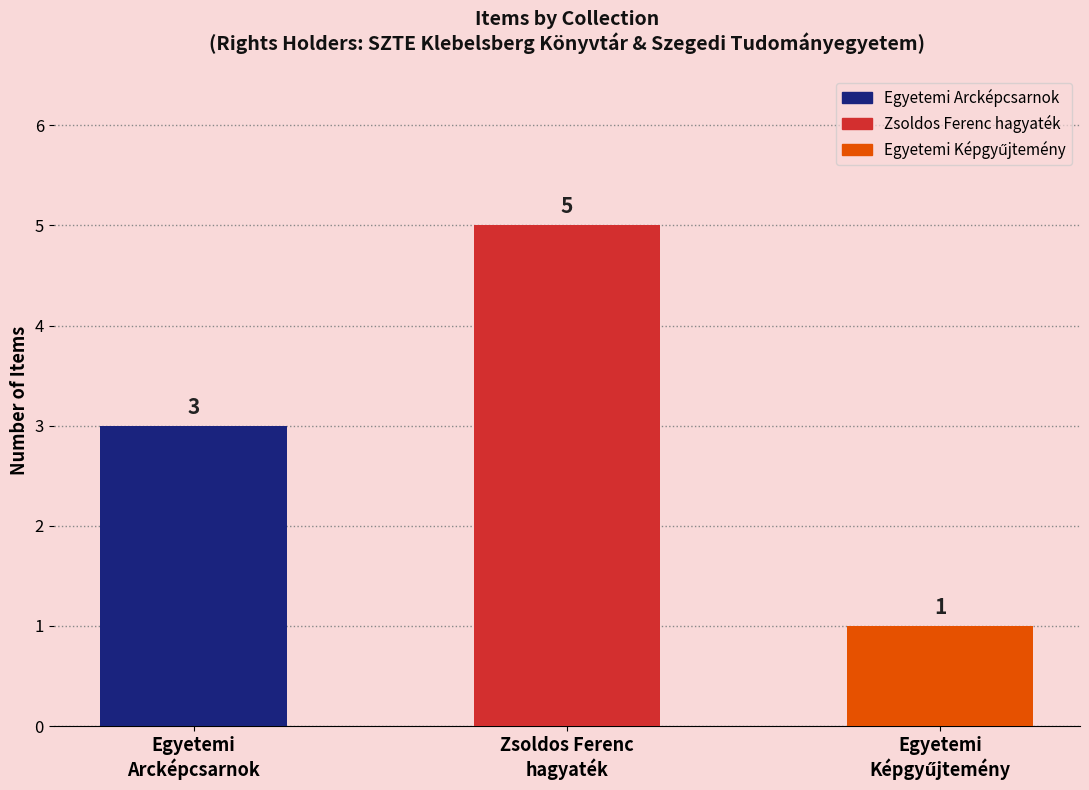

Is it true that the value at Zsoldos Ferenc
hagyaték is 8?

False